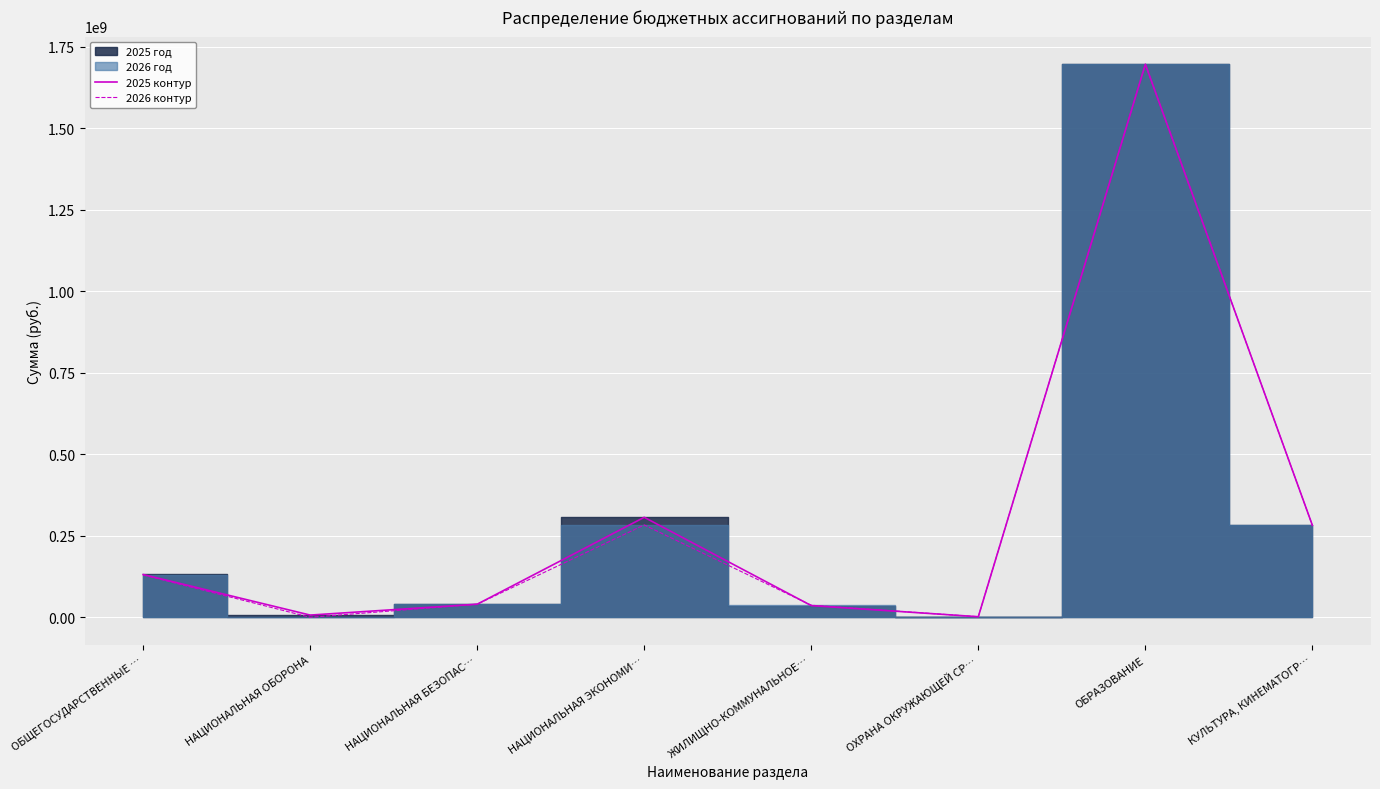

At which category is the sum across all series the highest?

ОБРАЗОВАНИЕ